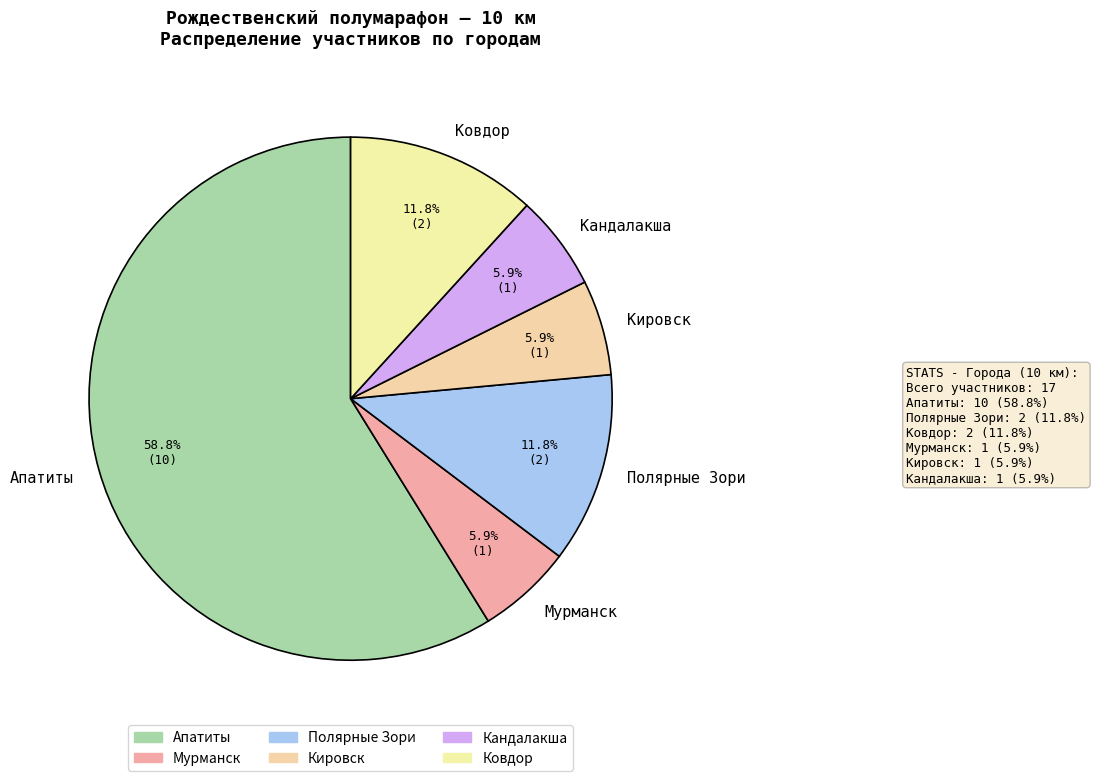

Is Апатиты the majority of the pie?

Yes